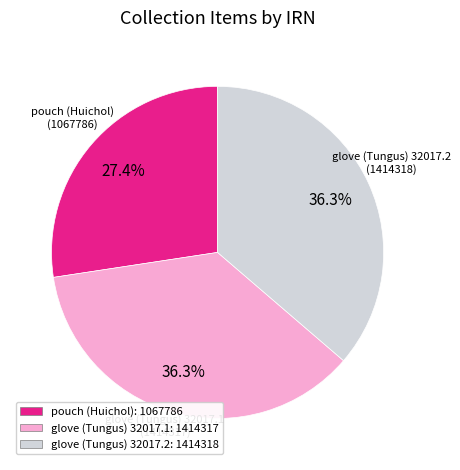

To the nearest percent, what is the combined percentage of glove (Tungus) 32017.2 and glove (Tungus) 32017.1?

73%